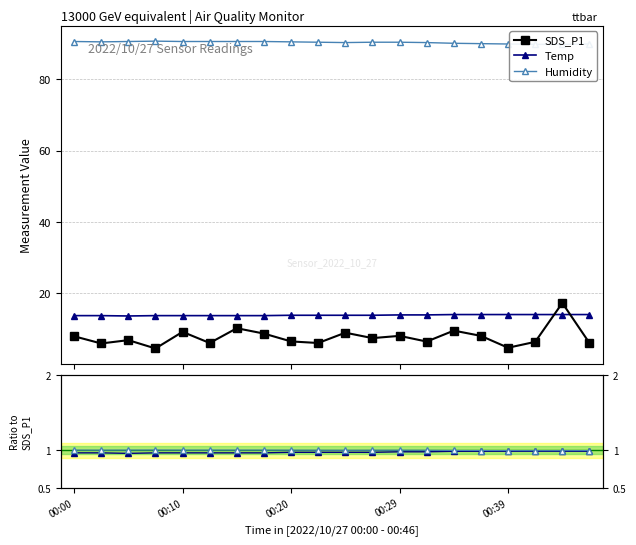

True or false: Temp ratio and SDS_P1 cross at least once.

False